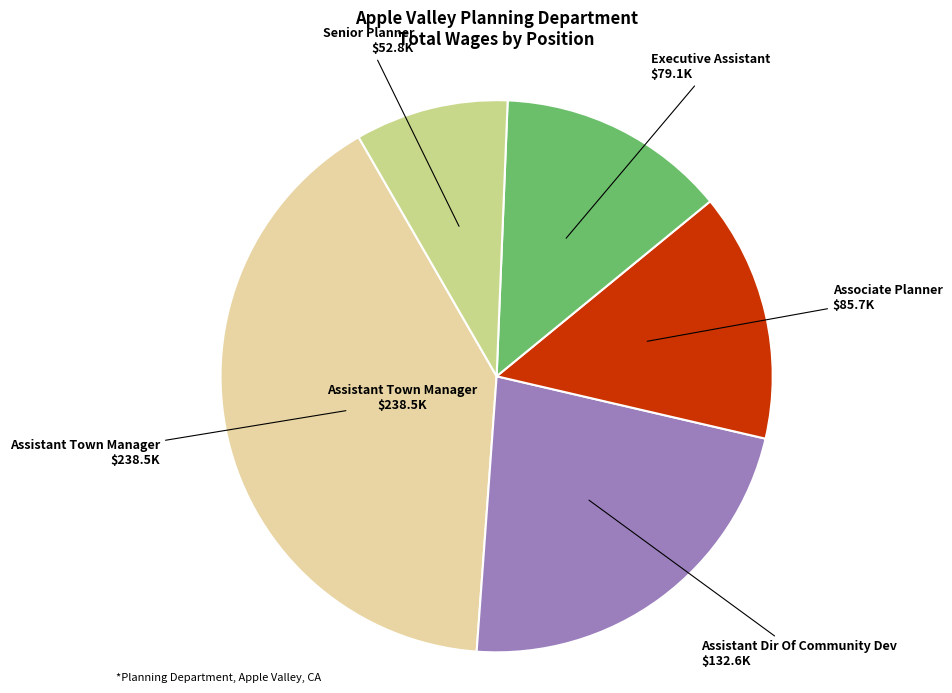

Approximately how many times larger is the value at Associate Planner compared to Assistant Town Manager?

0.4